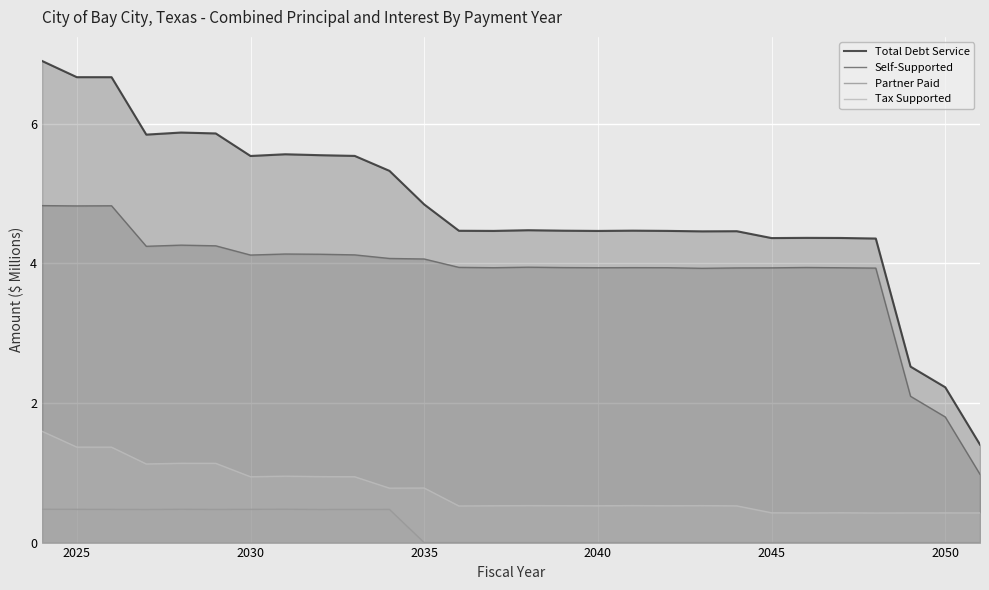

True or false: Total Debt Service and Partner Paid cross at least once.

False